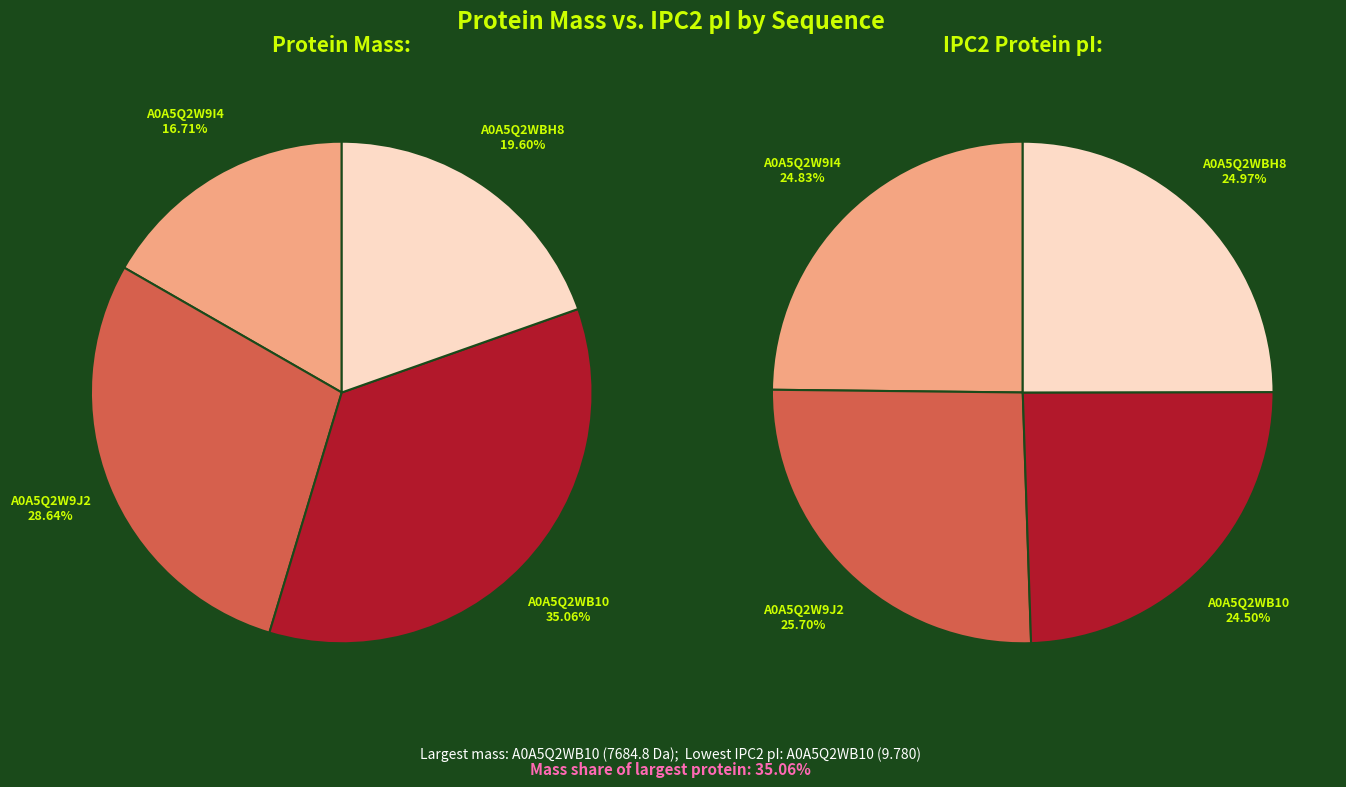

Is it true that A0A5Q2WB10 is 35% of the pie?

True